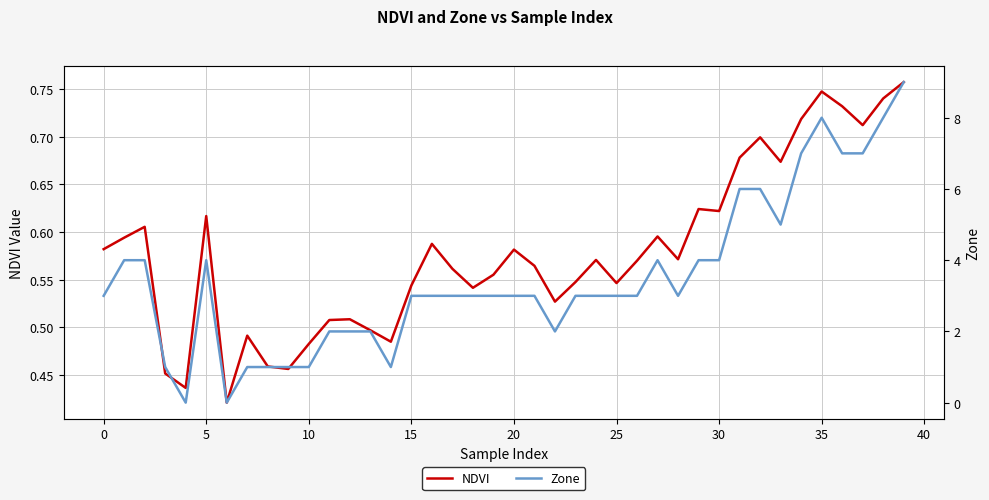

In NDVI, how many points are lower than both neighbors (excluding endpoints)?

11